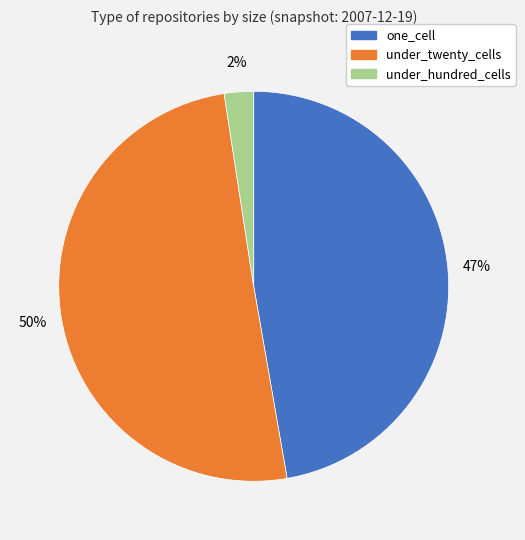

To the nearest percent, what is the average slice percentage?

33%